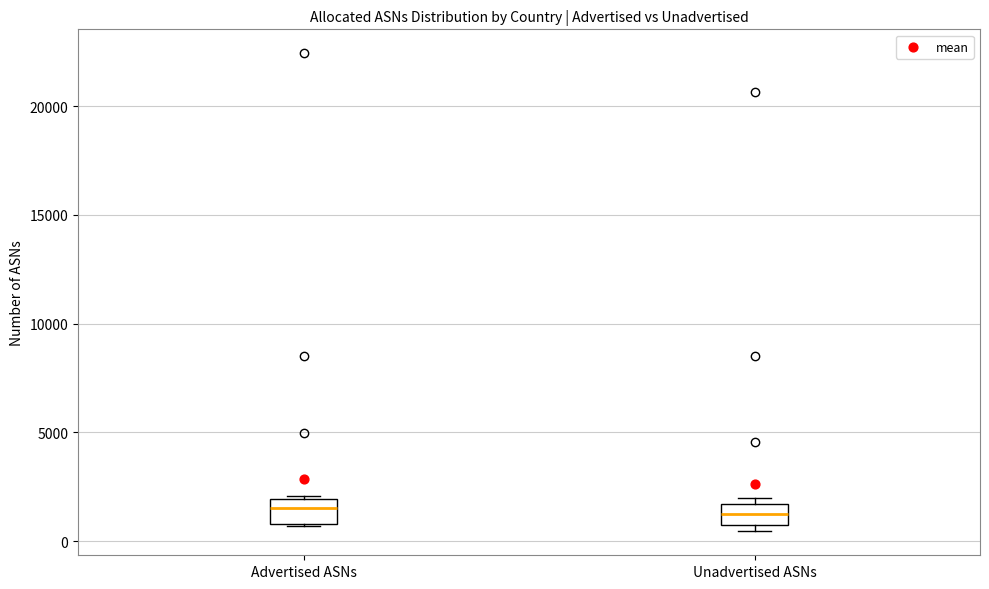

Reading left to right, read every box against the y-axis: the position of its median line, the range the box covers, and the ends of its whiskers. The values are not printed on the chart, so give them approximately, as read against the axis.

Advertised ASNs: median 1500, box 1000 to 2000, whiskers 500 to 2000
Unadvertised ASNs: median 1500 (inside the box), box 500 to 1500, whiskers 500 (just below the box's lower edge) to 2000